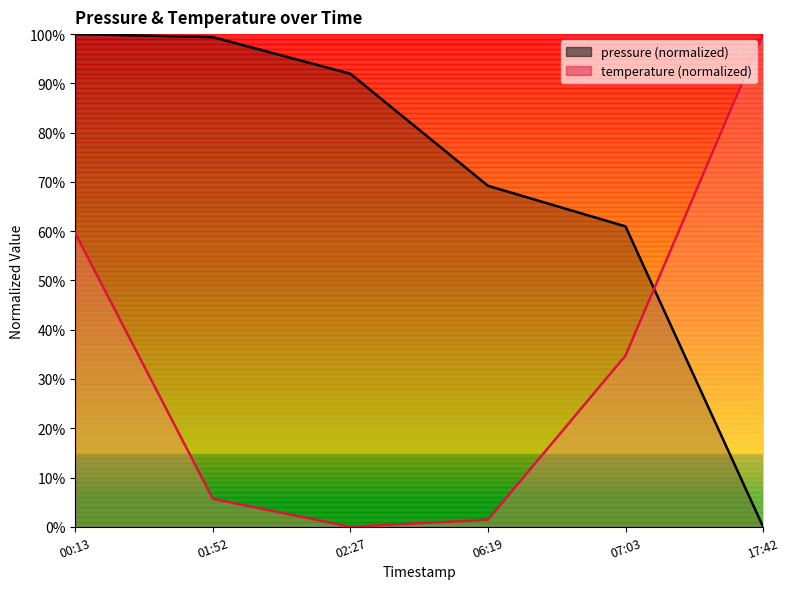

How many positive values does the temperature series have?

5